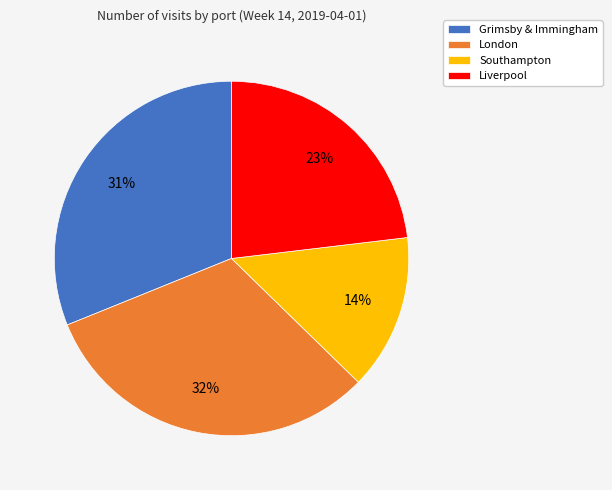

Does Liverpool represent more than half of the total?

No